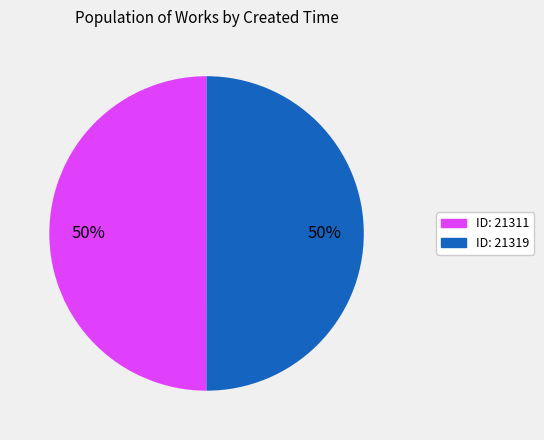

To the nearest percent, what is the average slice percentage?

50%